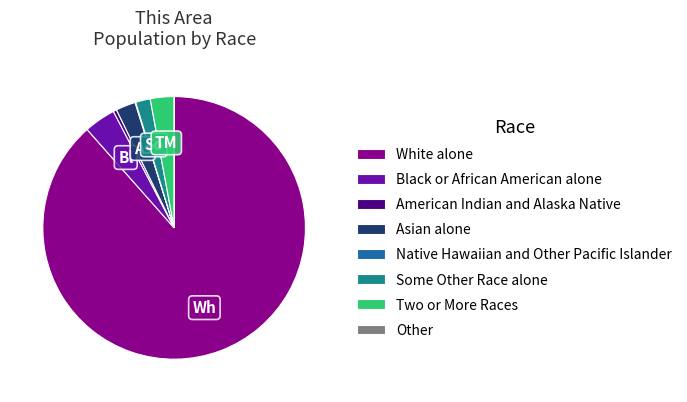

Is the sum of Two or More Races and Asian alone greater than half?

No